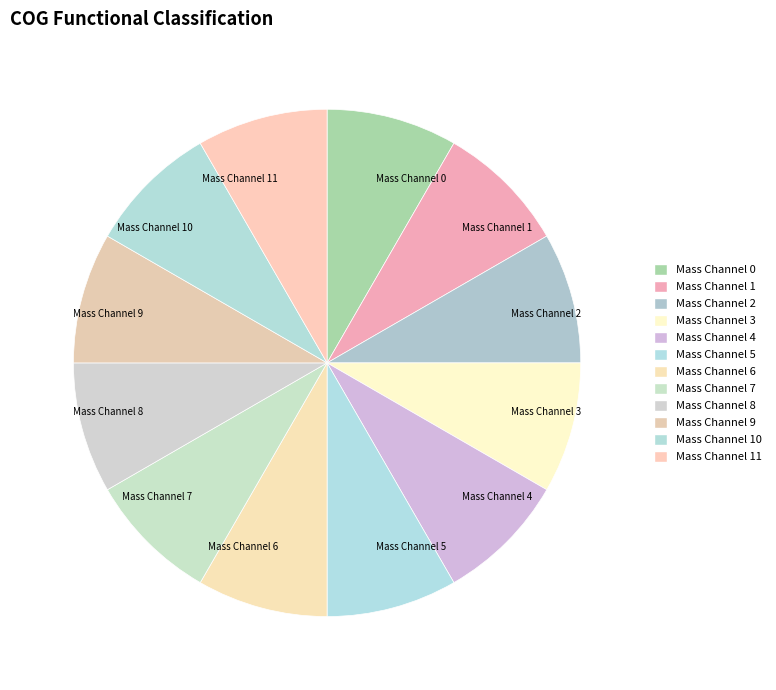

The Mass Channel 0 slice represents 2% of the pie. True or false?

False